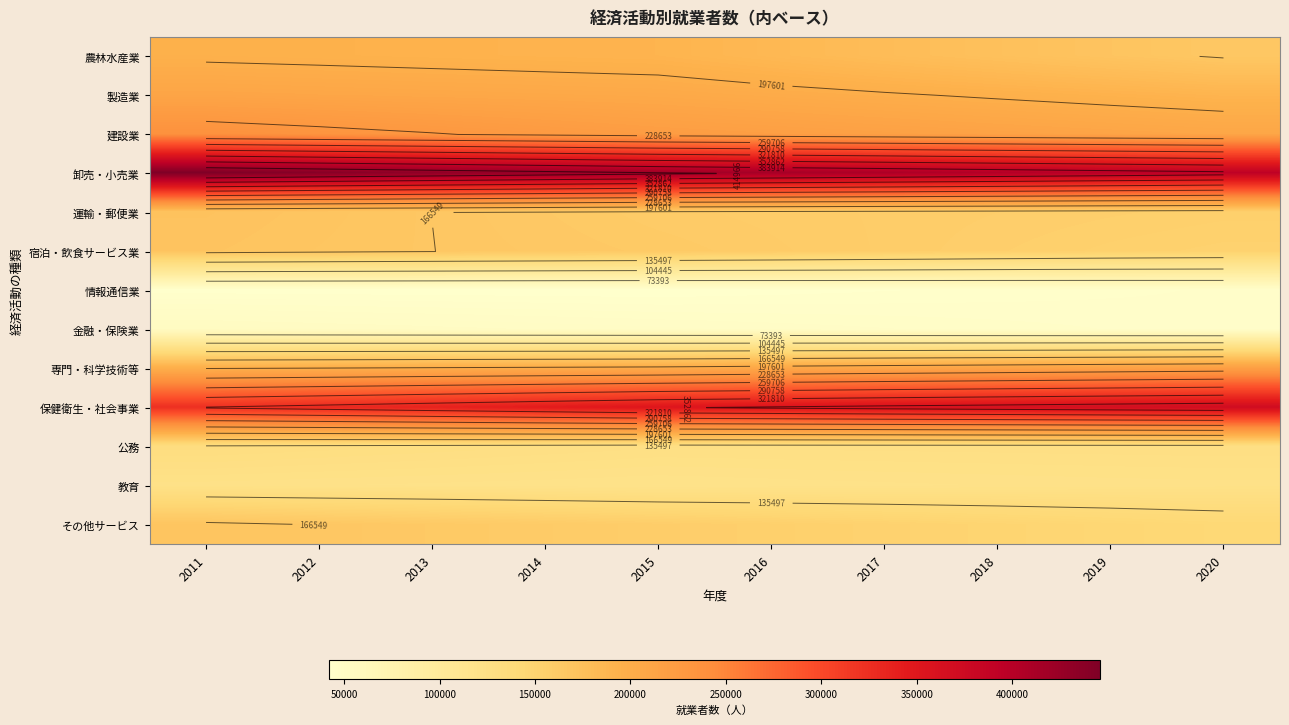

What is the difference between the highest and lowest values at 2012?

395978